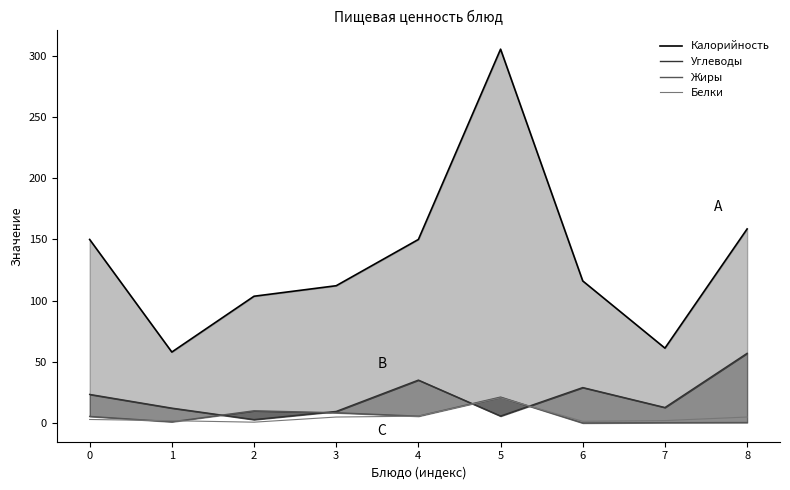

Reading left to right, what are all the values shown in this chart?

Калорийность: 150.0	58.0	103.6	112.2	150.0	305.5	116.1	61.2	158.6
Углеводы: 23.4	12.2	2.8	9.5	35.1	5.7	29.0	12.7	57.0
Жиры: 5.4	1.0	10.0	8.4	5.6	21.2	0.0	0.3	0.4
Белки: 2.9	1.9	0.7	4.9	5.6	20.6	1.4	2.0	4.9